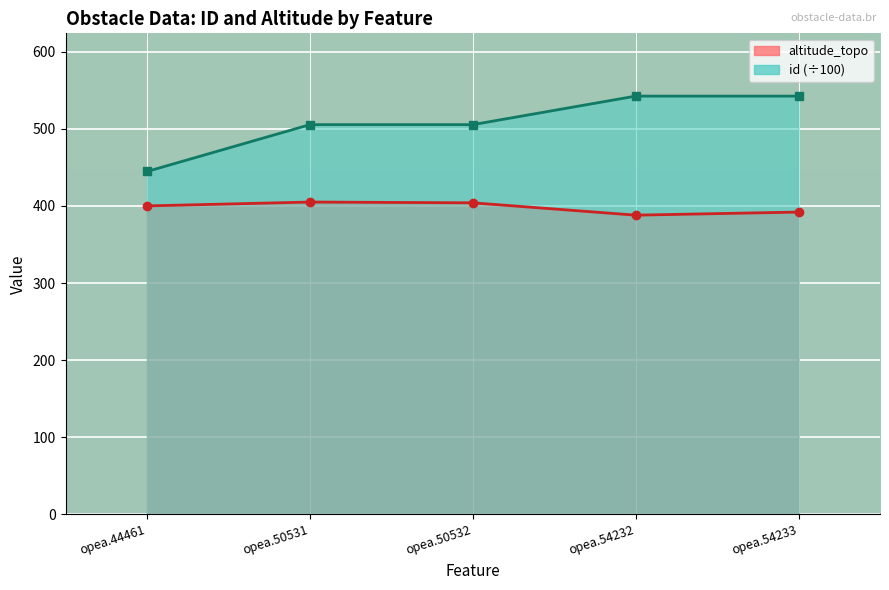

Reading left to right, list all the values displayed in this chart.

altitude_topo: 400.0	405.0	404.0	388.0	392.0
id: 444.6	505.3	505.3	542.3	542.3